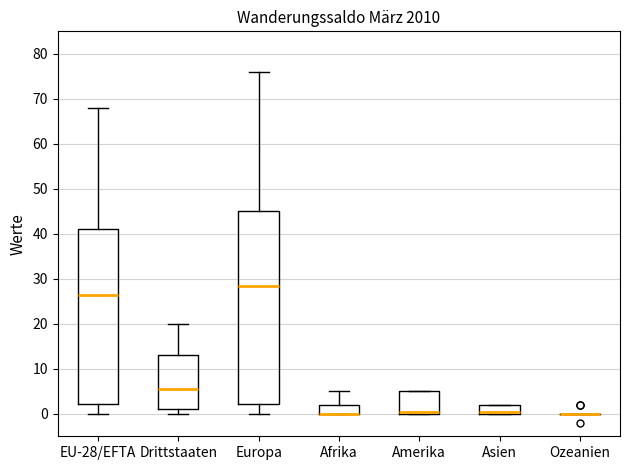

Reading left to right, transcribe this box plot: for each box, give where its median line is, the range the box spans, and where its two whiskers end, as read against the y-axis. The values are not printed on the chart, so give them approximately, as read against the axis.

EU-28/EFTA: median 27, box 2 to 41, whiskers 0 to 68
Drittstaaten: median 6, box 1 to 13, whiskers 0 to 20
Europa: median 29, box 2 to 45, whiskers 0 to 76
Afrika: median 0 (drawn on the box's lower edge), box 0 to 2, whiskers 0 to 5
Amerika: median 1, box 0 to 5, whiskers 0 to 5
Asien: median 1, box 0 to 2, whiskers 0 to 2
Ozeanien: box collapsed to a line at 0, whiskers 0 to 0